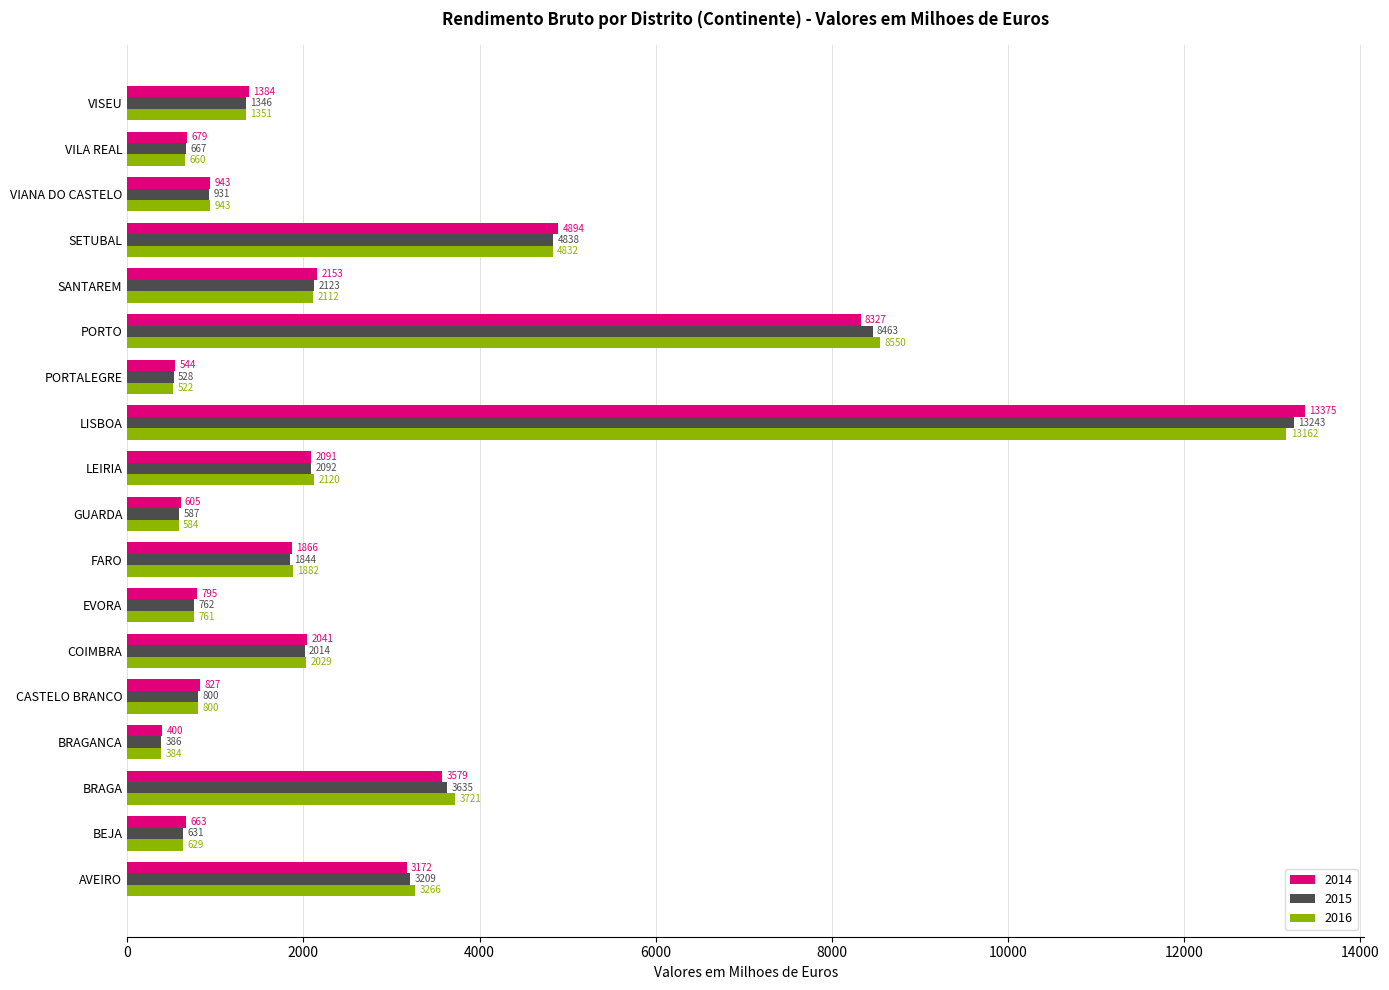

Rank the series by their maximum value, from highest to lowest.

2014, 2015, 2016